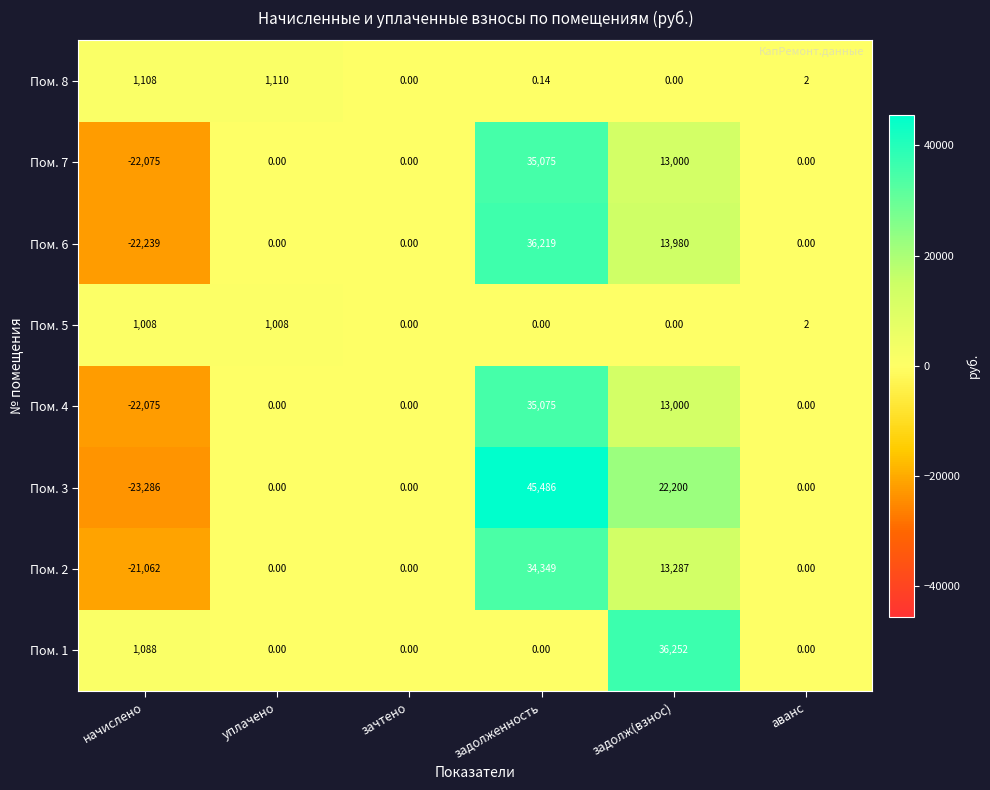

Count the number of data series in this chart.

8